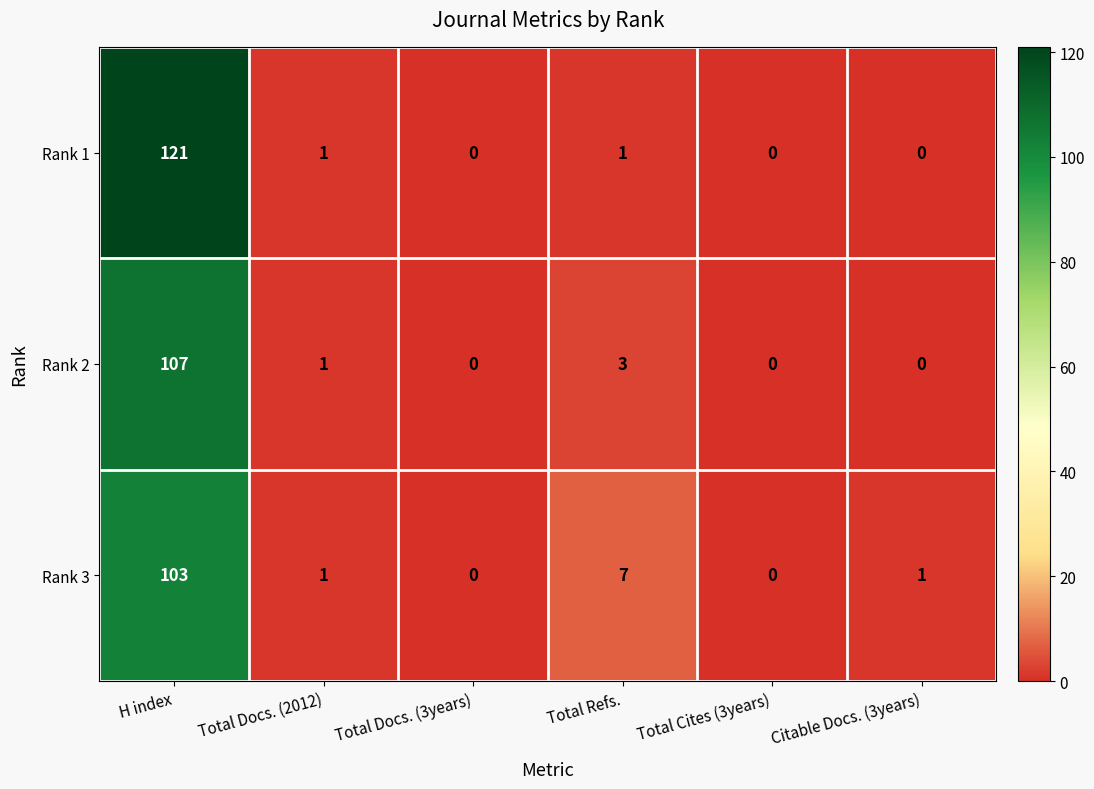

At which label does Rank 1 first exceed 1?

H index